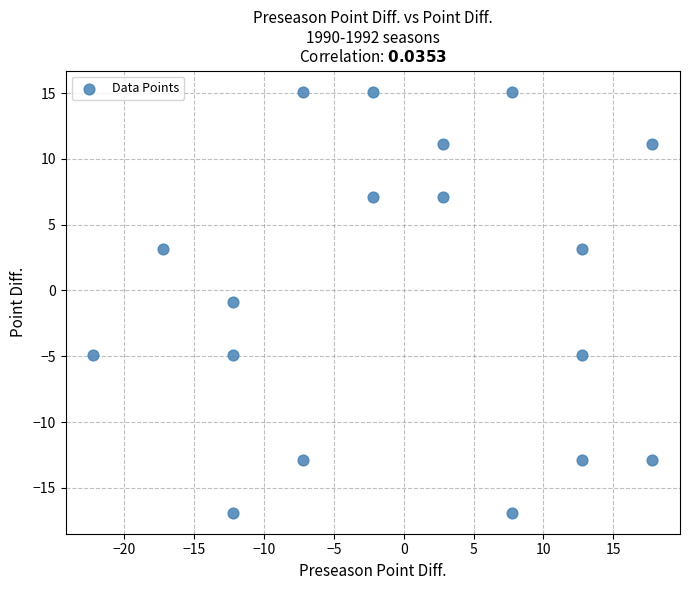

What Y value in the scatter plot is closest to 0?

-0.9